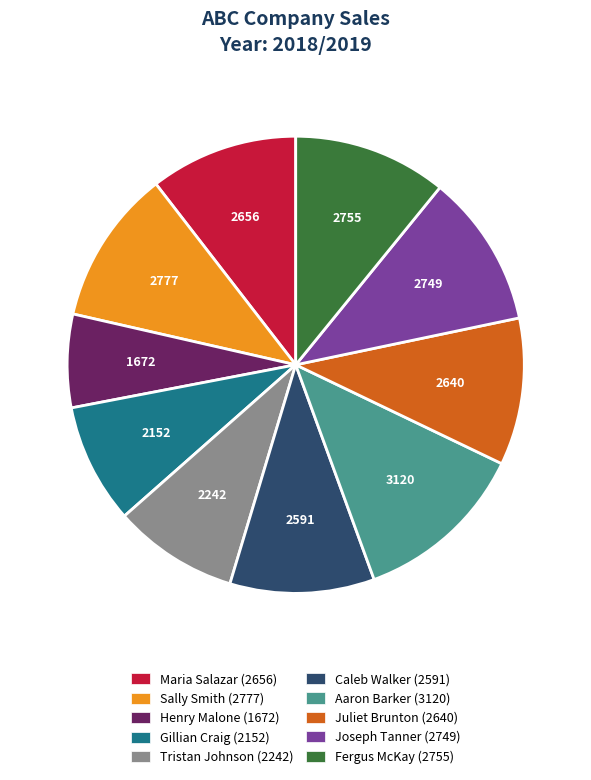

What is the ratio of the value at Fergus McKay to the value at Joseph Tanner?

1.0